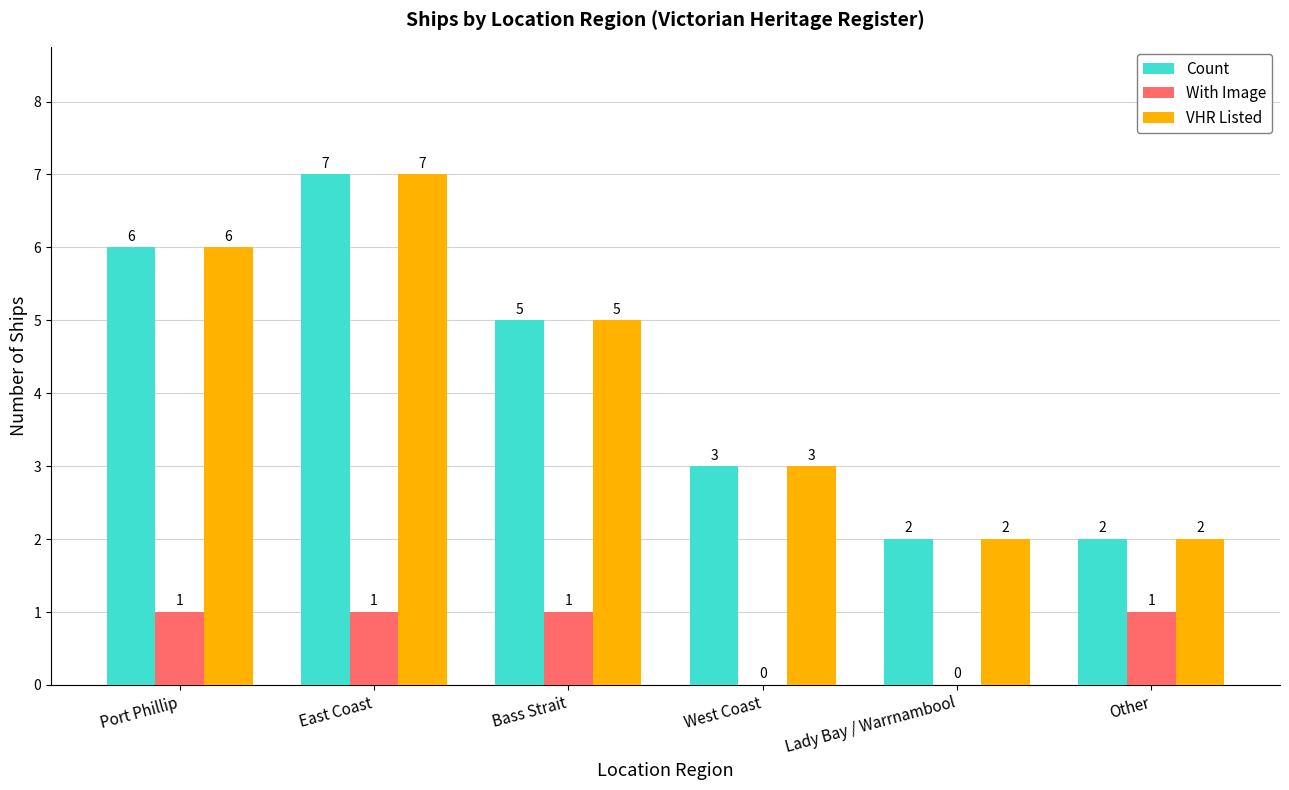

How many values in With Image are above zero?

4